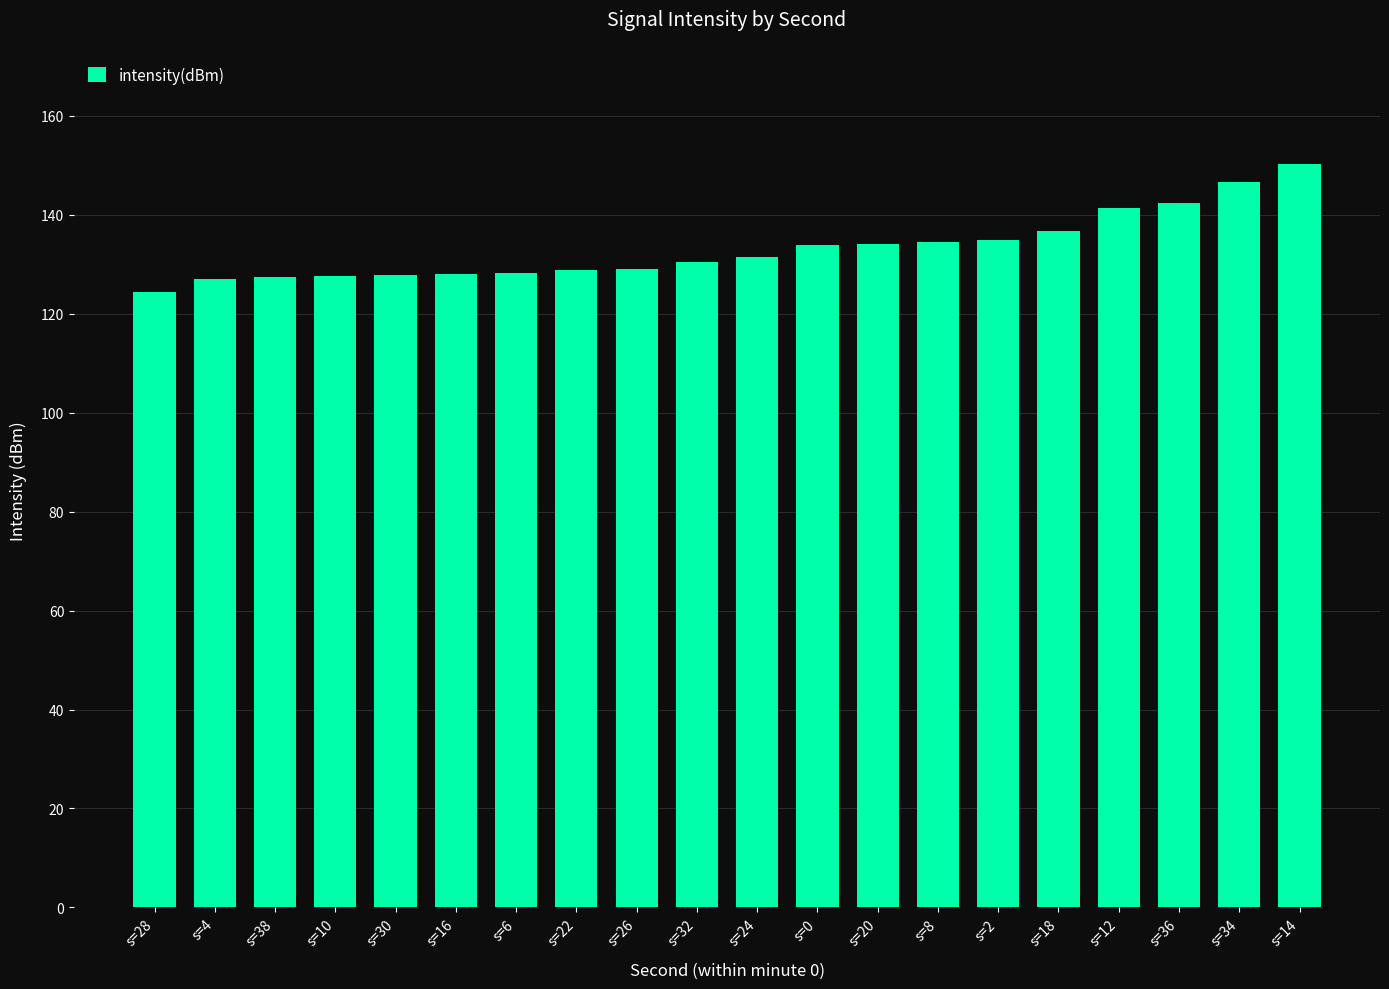

What is the label of the 7th bar from the right?

s=8